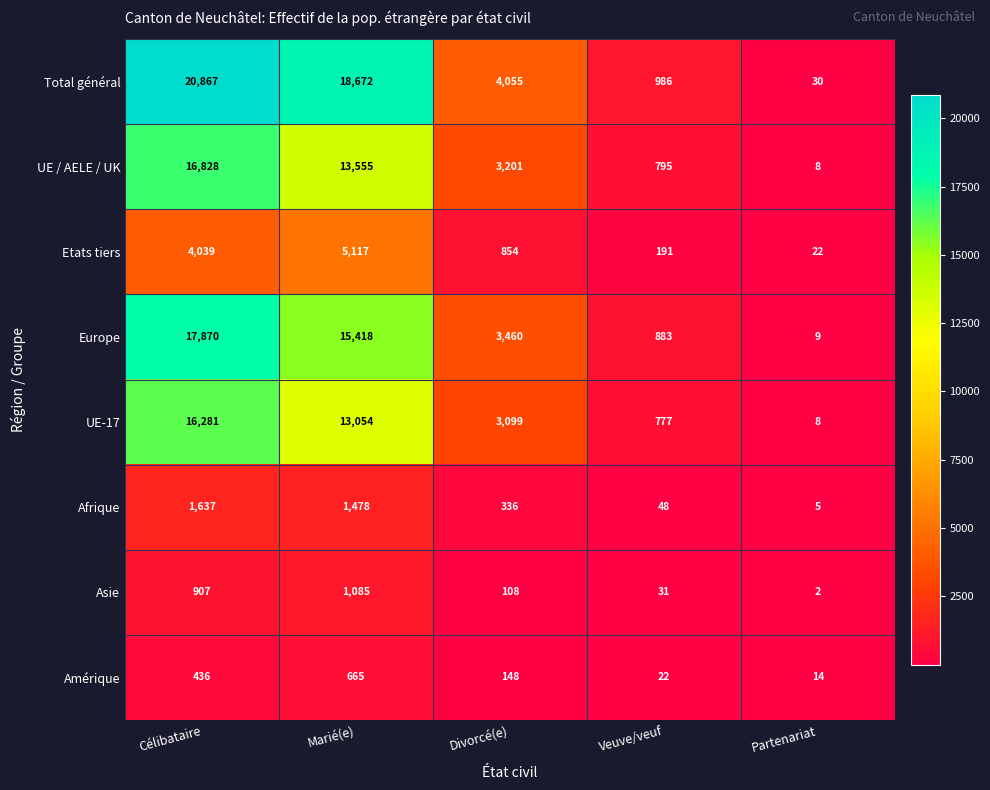

At which category is the sum across all series the highest?

Célibataire